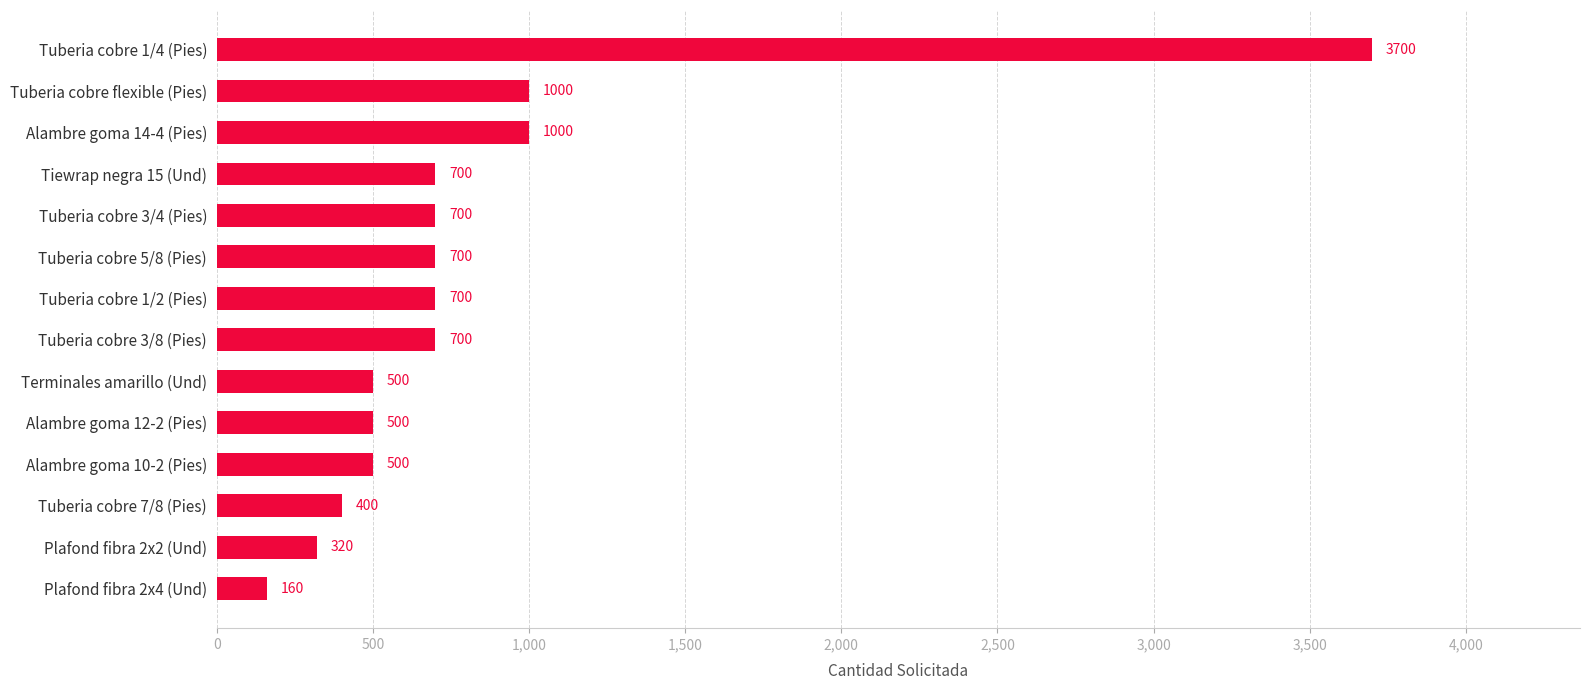

Which has a higher value, Alambre goma 14-4 (Pies) or Tuberia cobre 3/4 (Pies)?

Alambre goma 14-4 (Pies)